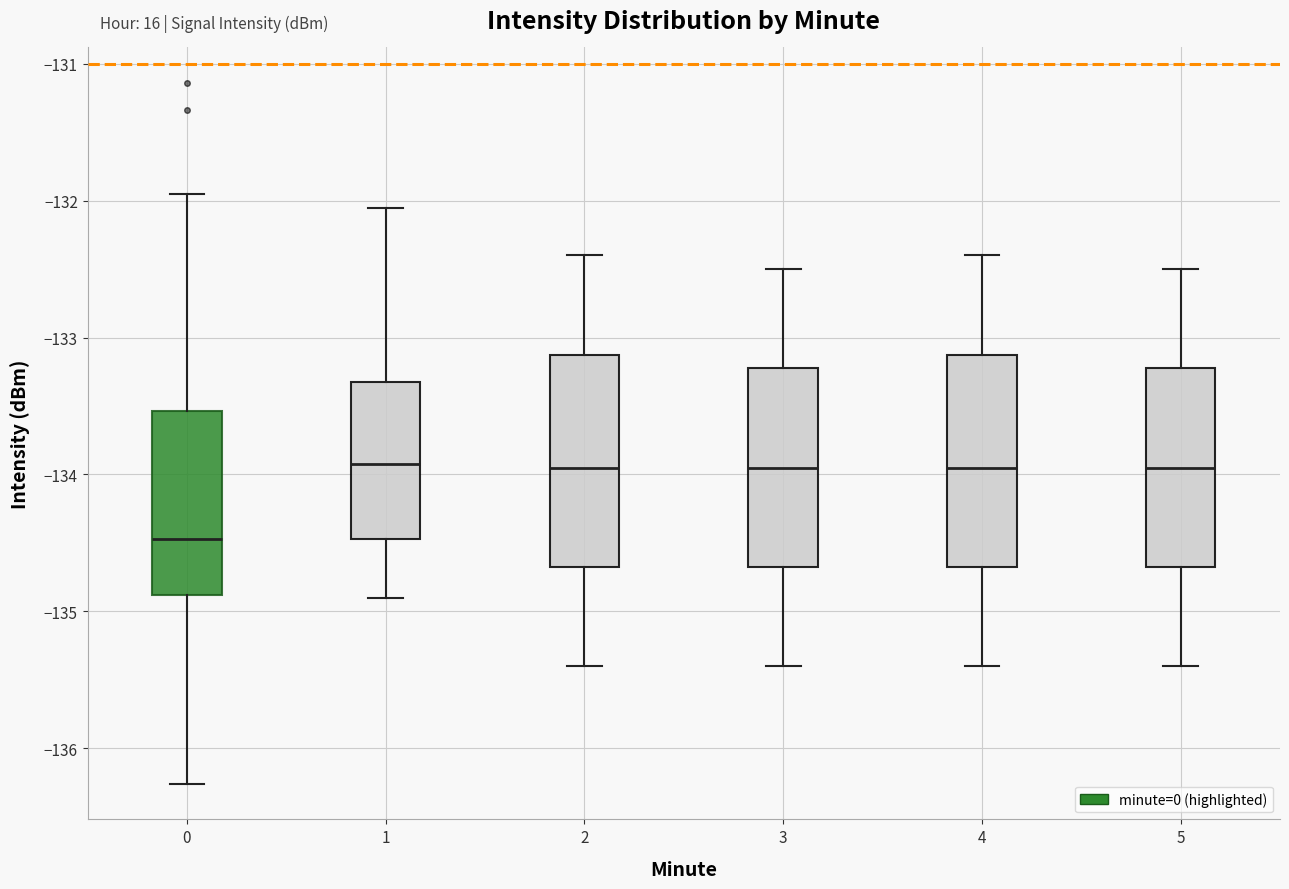

Reading left to right, transcribe this box plot: for each box, give where its median line is, the range the box spans, and where its two whiskers end, as read against the y-axis. The values are not printed on the chart, so give them approximately, as read against the axis.

0: median -134.5, box -134.9 to -133.5, whiskers -136.3 to -132.0
1: median -133.9, box -134.5 to -133.3, whiskers -134.9 to -132.1
2: median -133.9, box -134.7 to -133.1, whiskers -135.4 to -132.4
3: median -133.9, box -134.7 to -133.2, whiskers -135.4 to -132.5
4: median -133.9, box -134.7 to -133.1, whiskers -135.4 to -132.4
5: median -133.9, box -134.7 to -133.2, whiskers -135.4 to -132.5